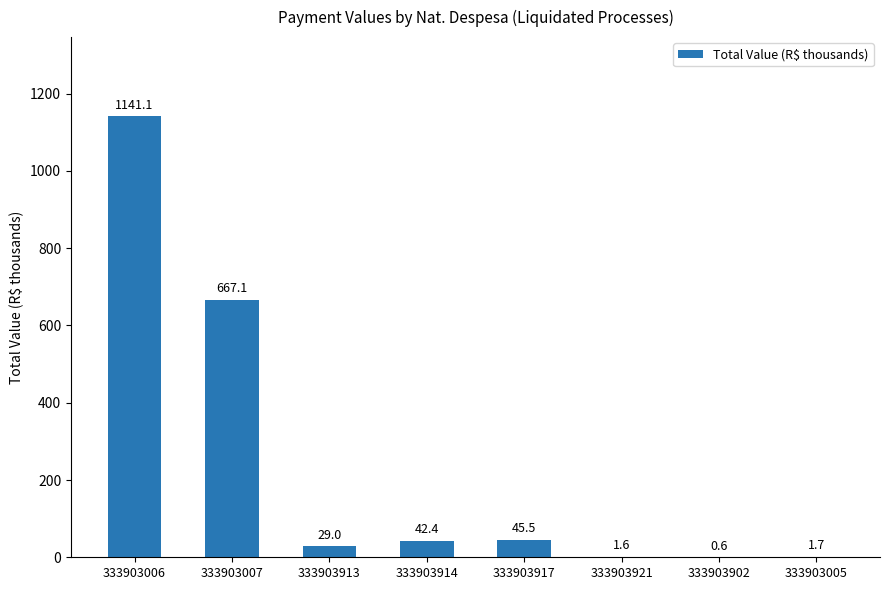

The chart shows a value of 45.5 at 333903917. True or false?

True